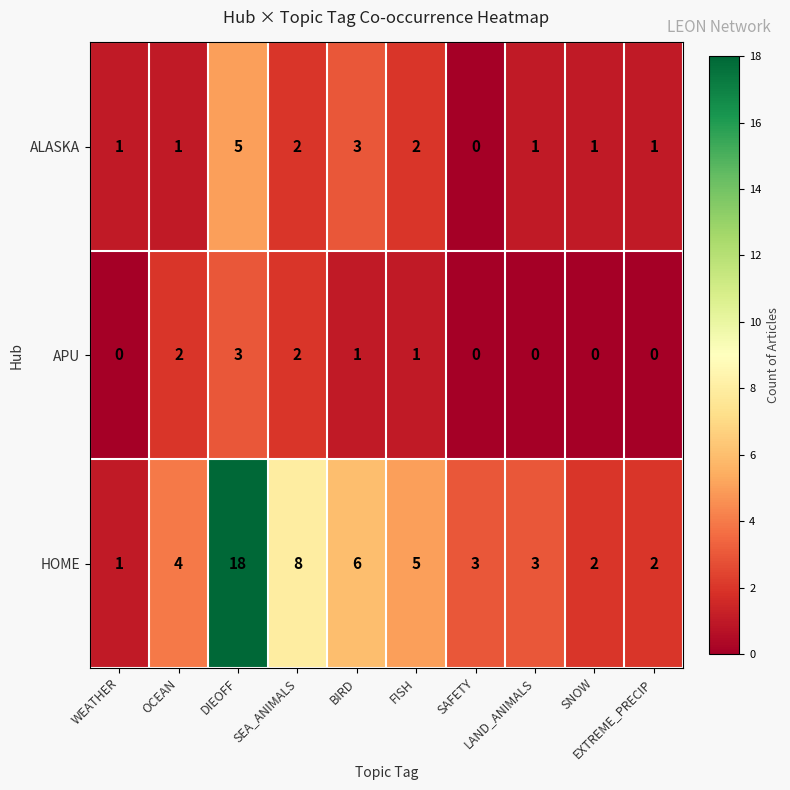

What is the maximum value shown in the chart?

18